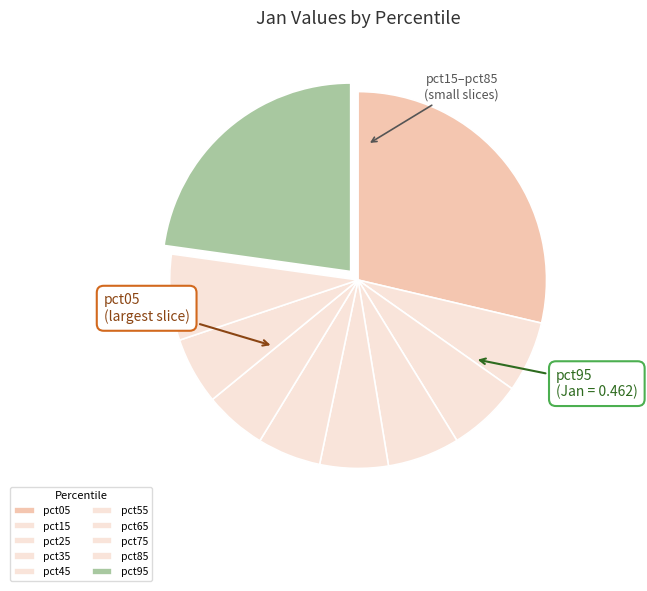

Is pct45 the majority of the pie?

No